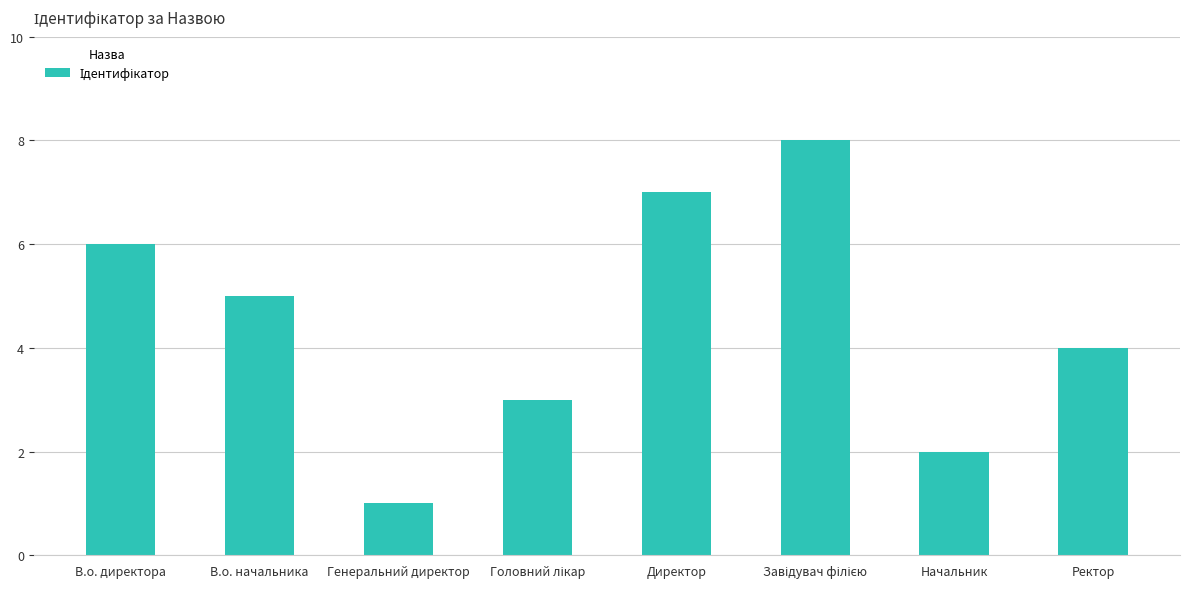

What is the greatest value displayed?

8